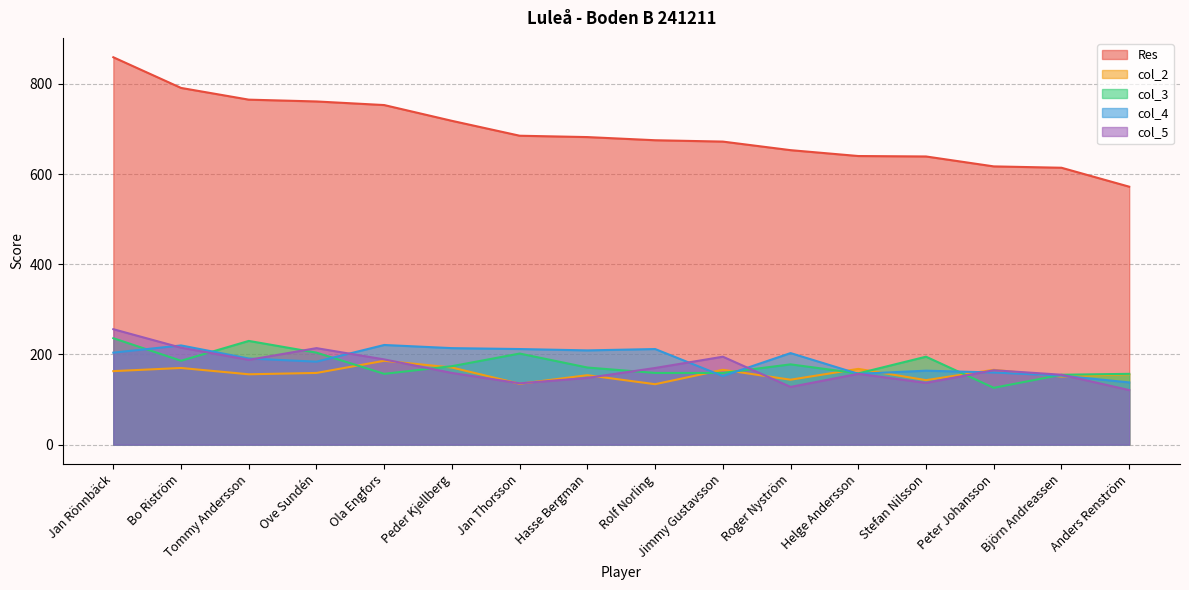

What is the difference between the maximum and second lowest values in the col_4 series?

69